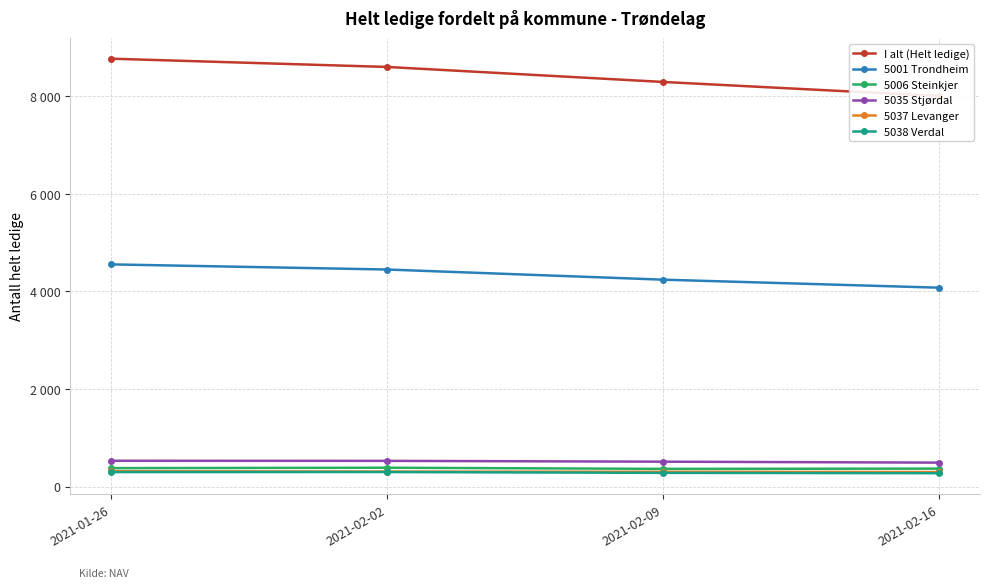

Does the chart have visible grid lines?

Yes